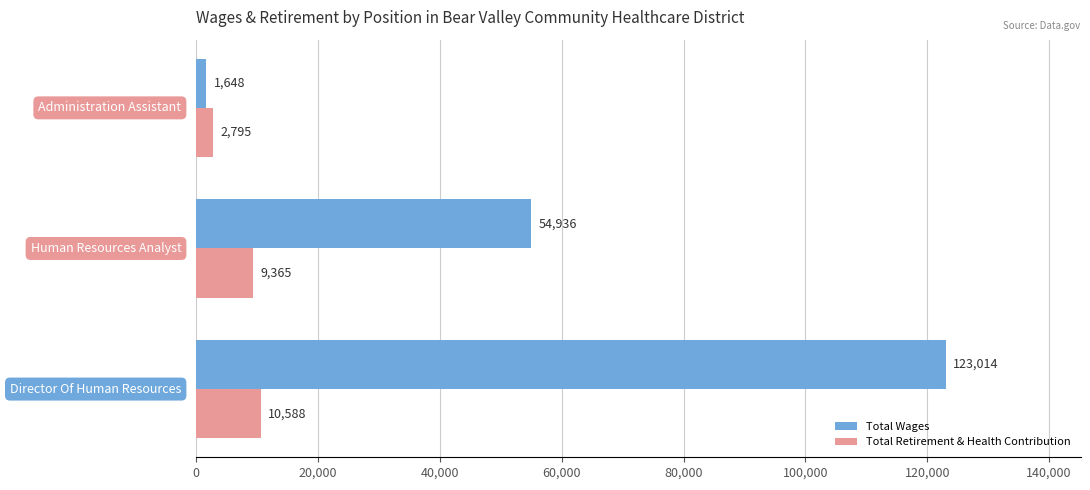

Which series has the largest total across all categories?

Total Wages